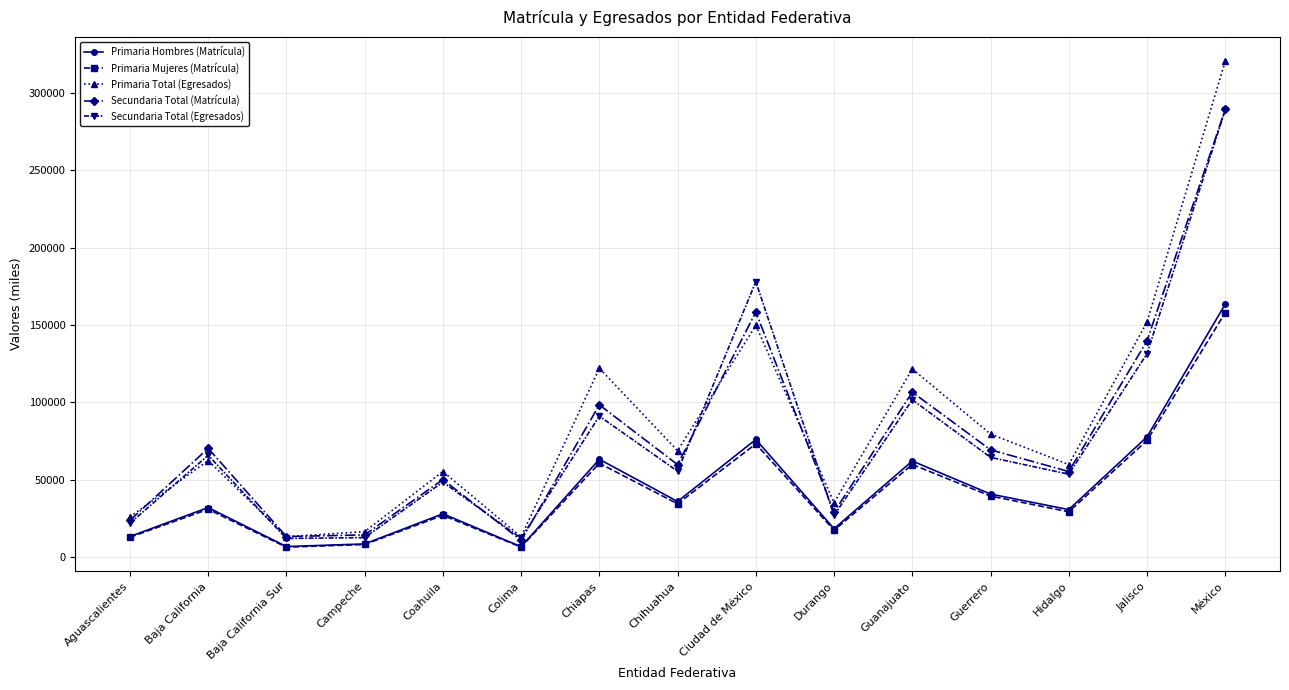

What is the difference between the Primaria Total (Egresados) values at Chiapas and Campeche?

105580